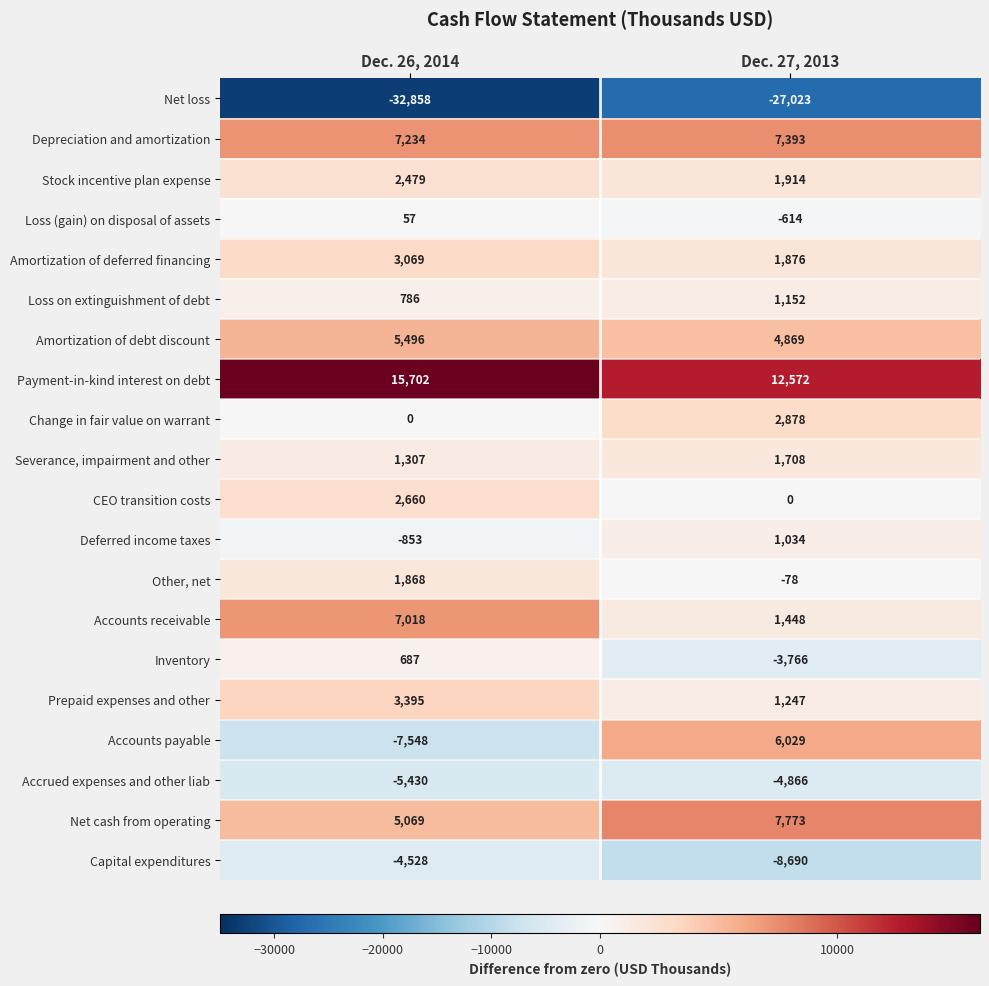

Where is Accrued expenses and other liab nearest to the value -5148?

Dec. 26, 2014